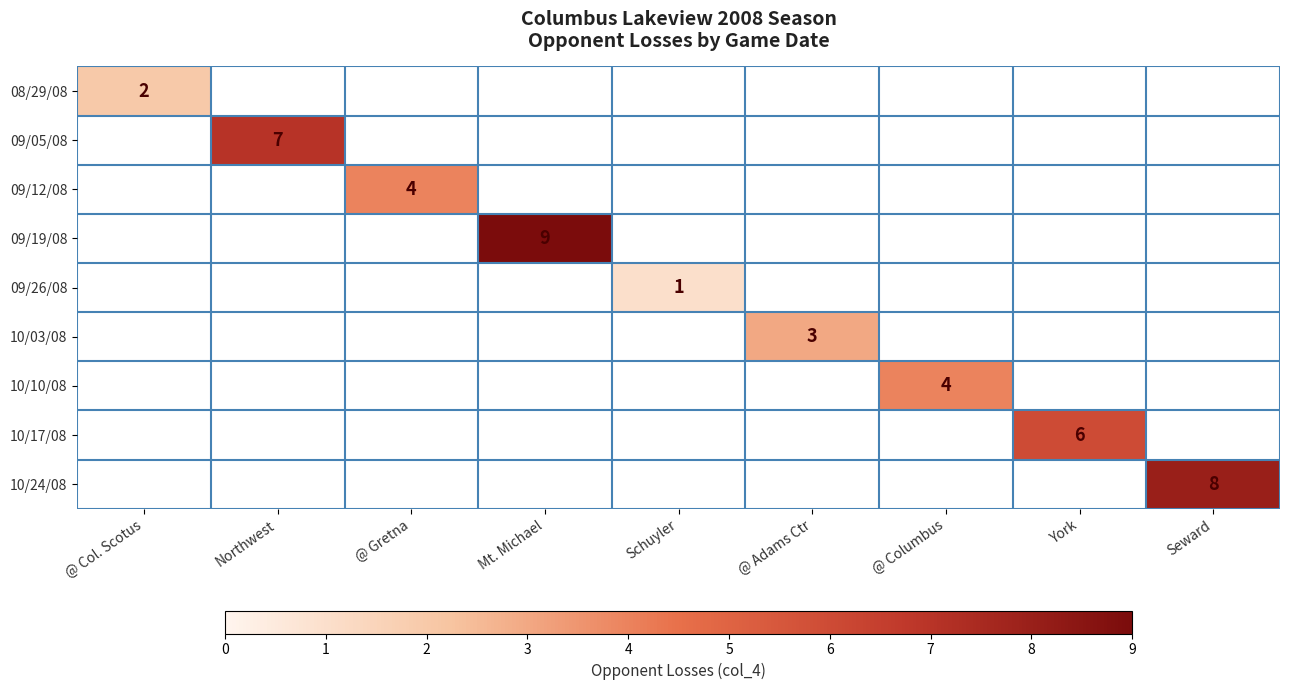

The 10/17/08 series shows 4 at York. True or false?

False